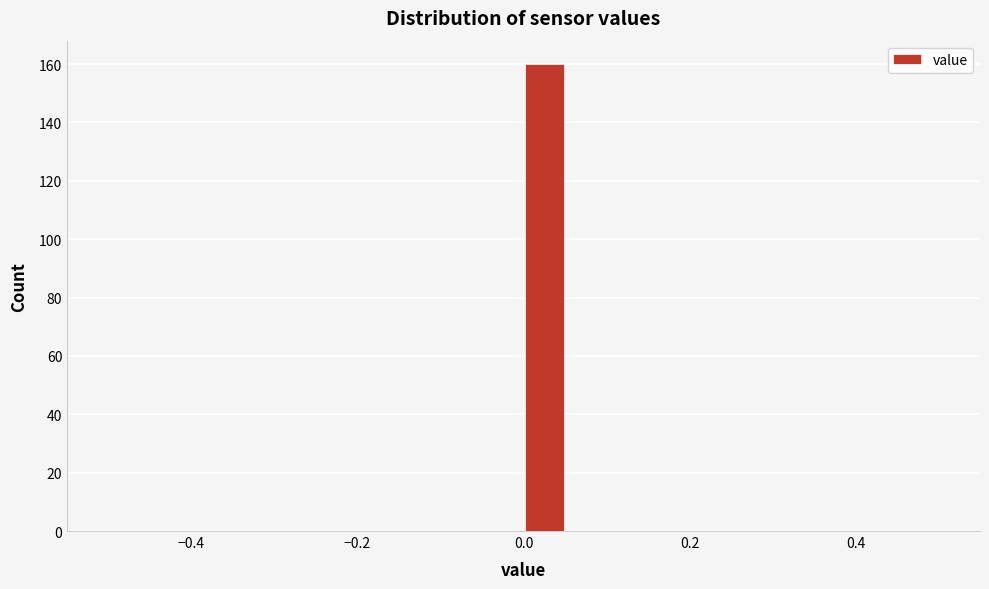

Around what value on the x-axis is the tallest bar? Give the approximate position of its centre, as read against the axis.

0.02